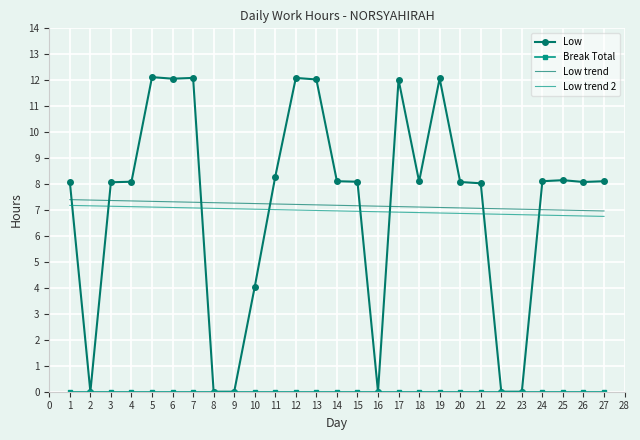

What is the difference between the highest and lowest values at 21?

8.0